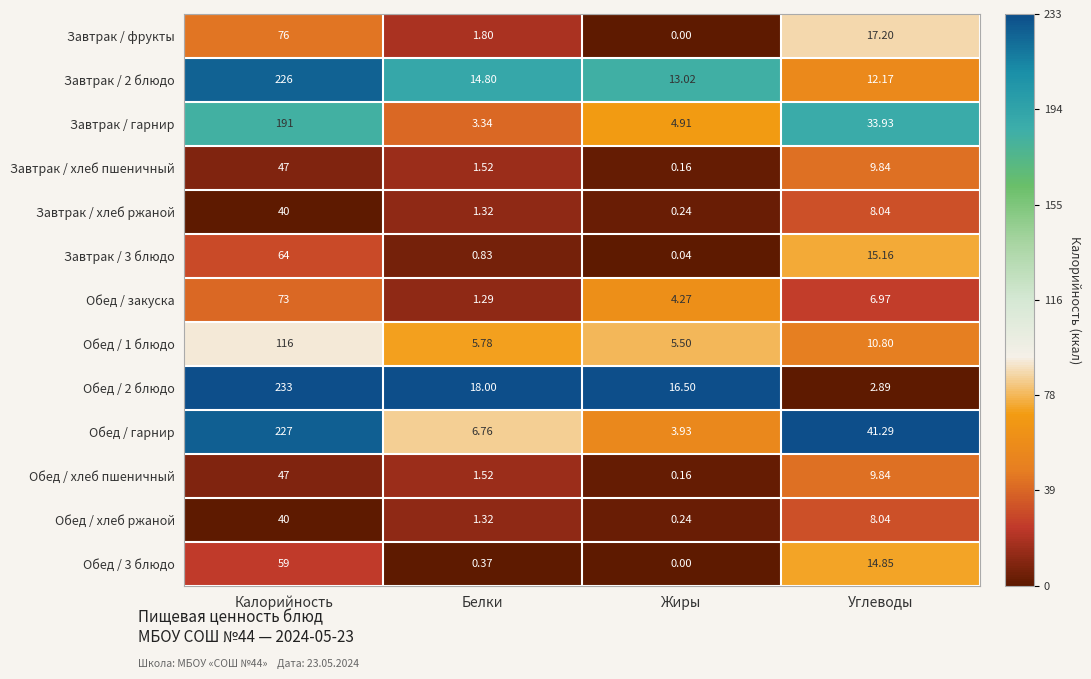

At which label does Обед / 1 блюдо first exceed 10?

Калорийность